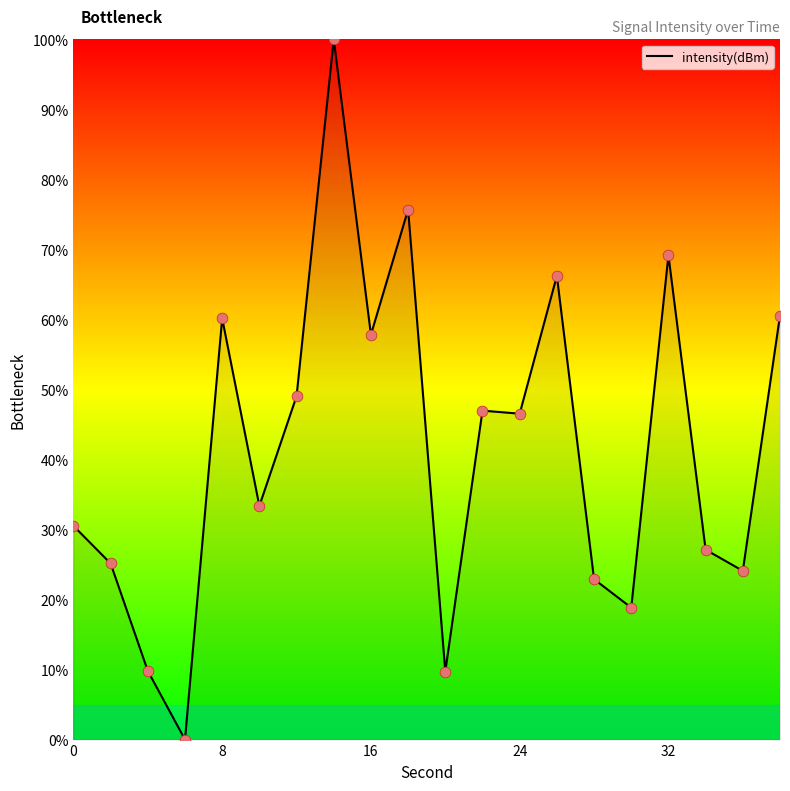

What is the difference between the maximum and minimum values?

100.0